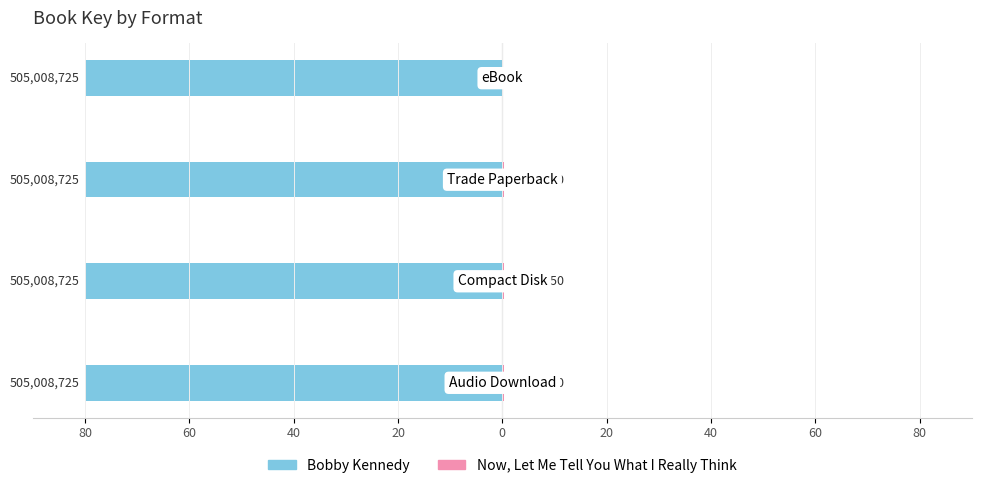

What is the difference between the maximum and minimum values in the Now, Let Me Tell You What I Really Think series?

0.2